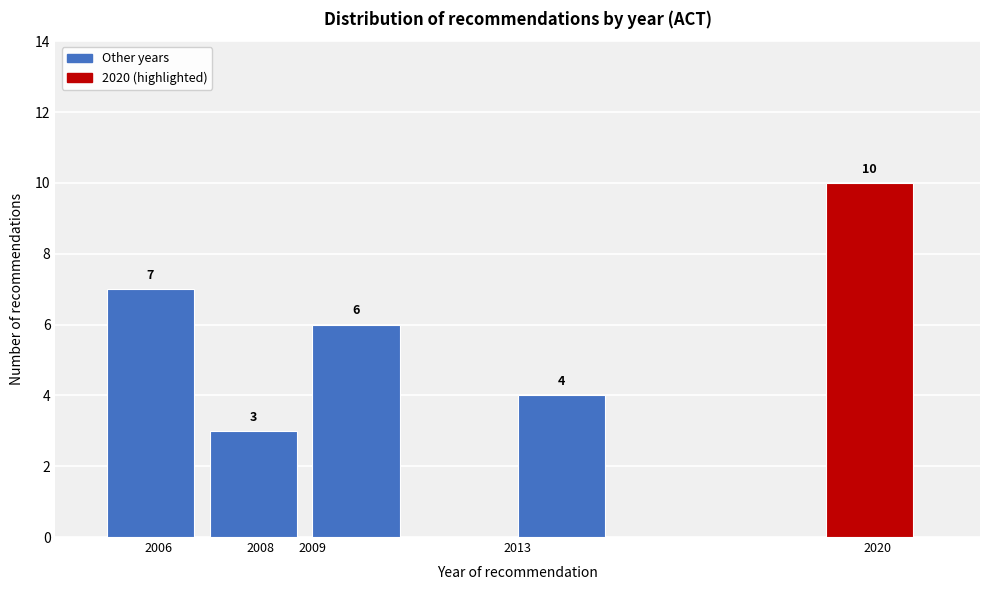

Over which range of the x-axis is the bar tallest?

2019 to 2021